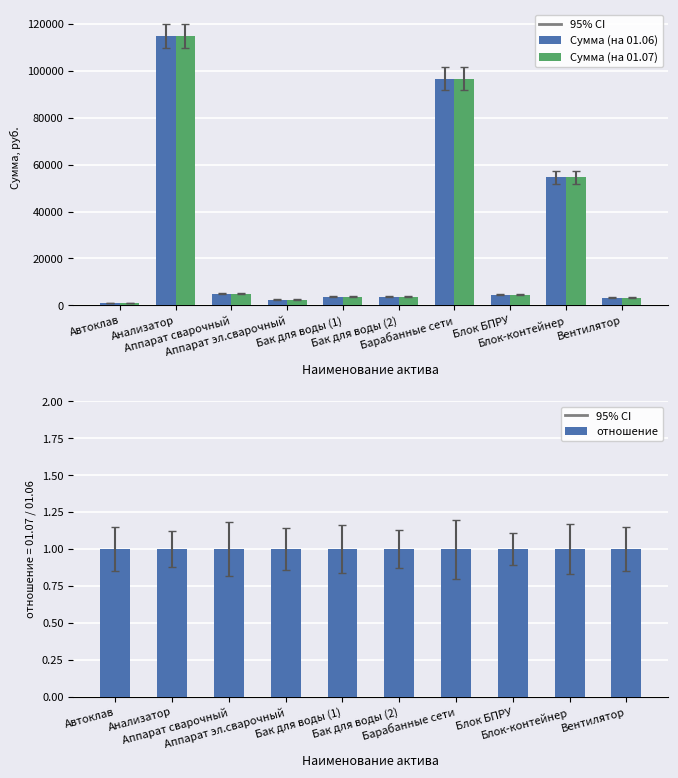

How many data points in Сумма (на 01.07) are less than 4597?

5